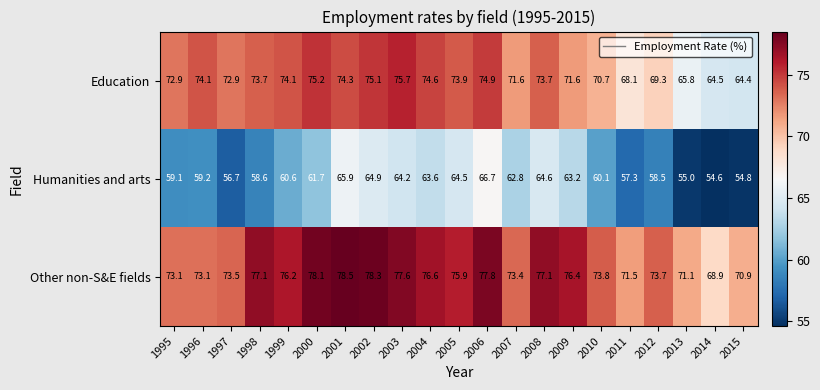

Which category has the highest value across all series?

2001